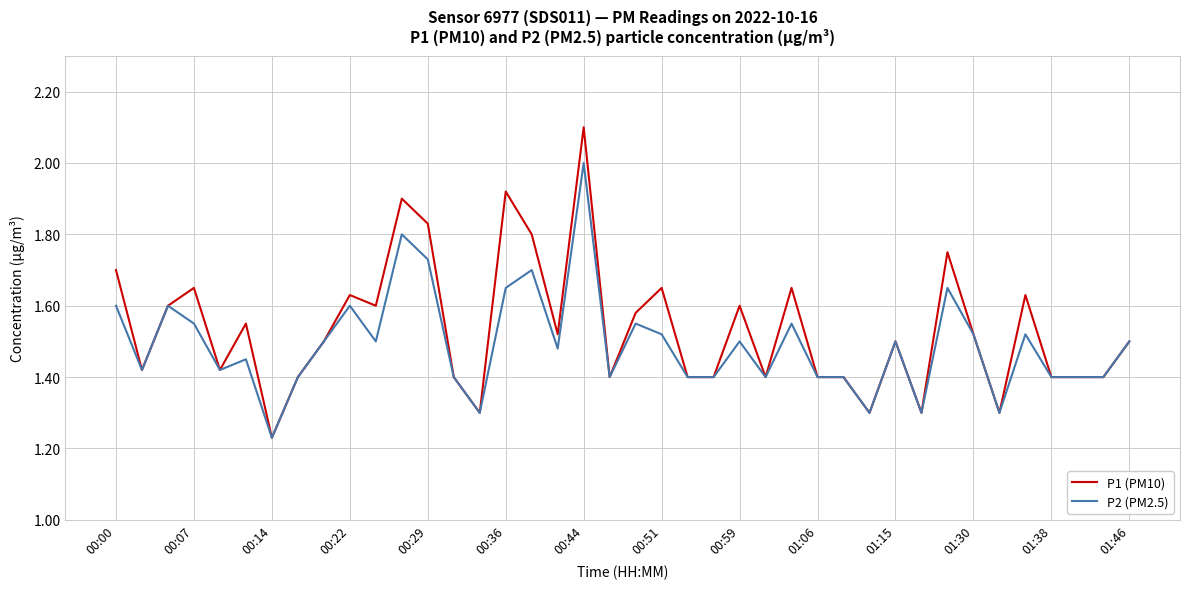

Is this an area chart (filled region under the line)?

No